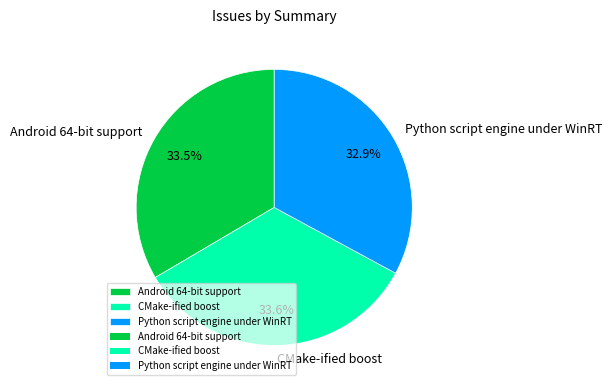

Do Android 64-bit support and CMake-ified boost together represent more than half of the pie?

Yes